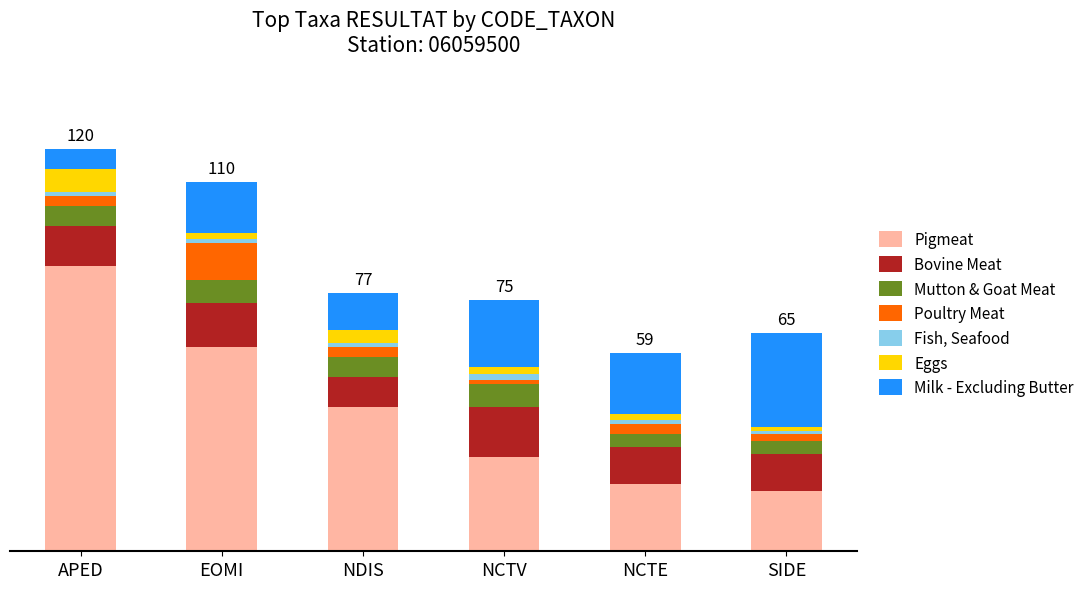

What are all the series names shown in the legend?

Pigmeat, Bovine Meat, Mutton & Goat Meat, Poultry Meat, Fish, Seafood, Eggs, Milk - Excluding Butter